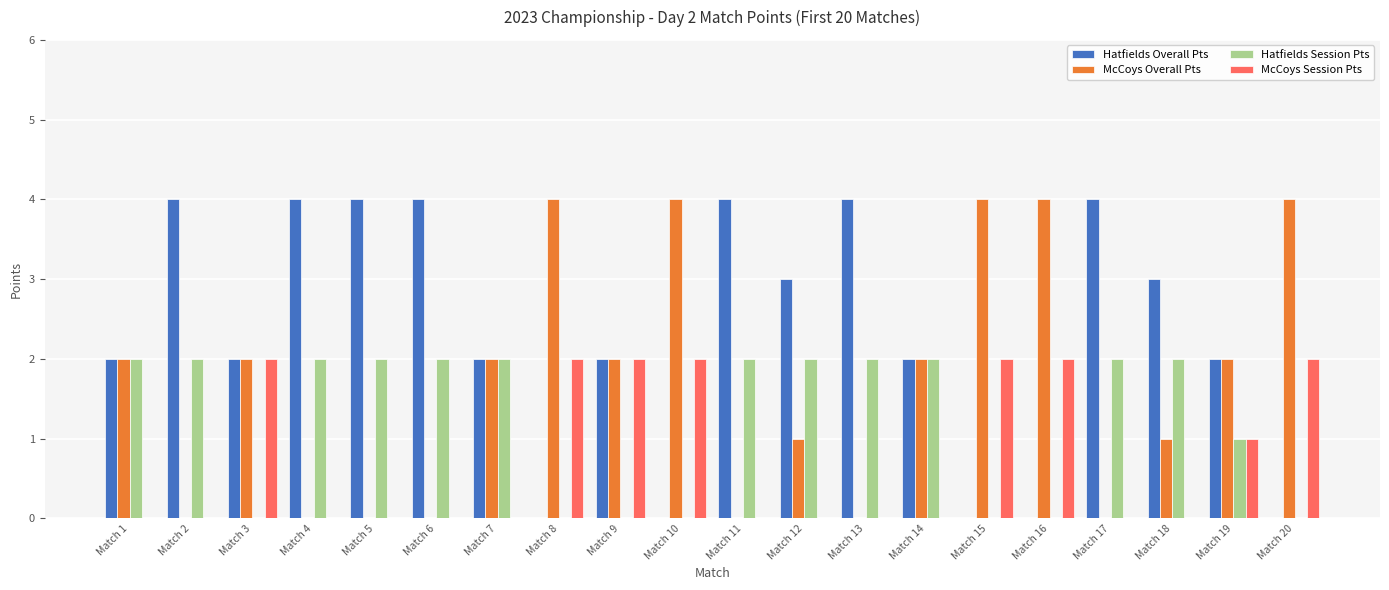

Is the value of McCoys Overall Pts at Match 14 greater than the value of Hatfields Overall Pts at Match 2?

No